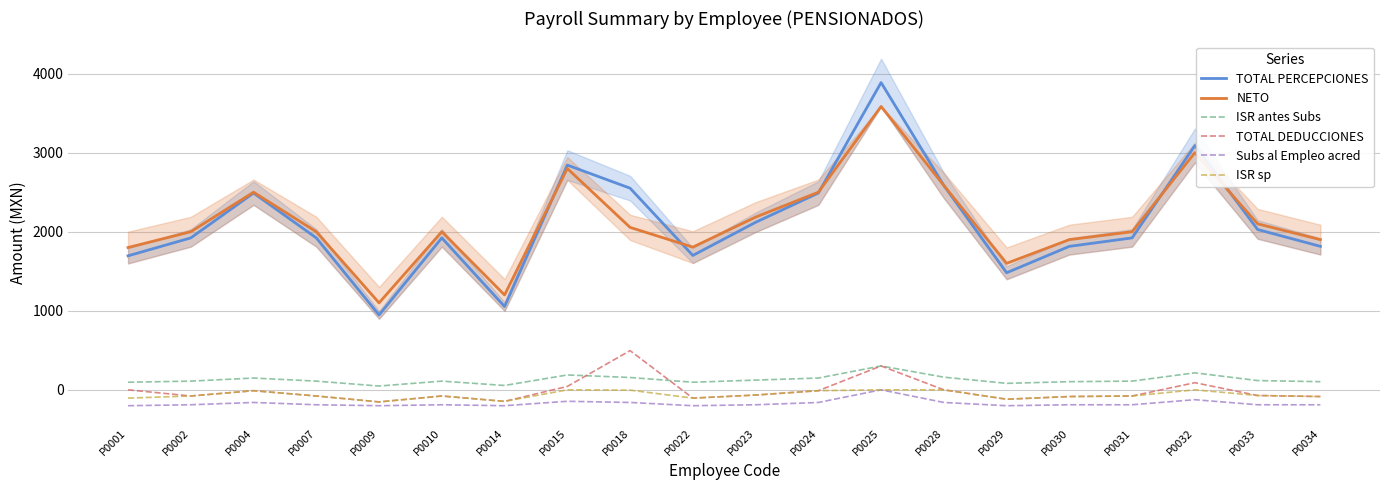

Which category has the lowest value across all series?

P0001